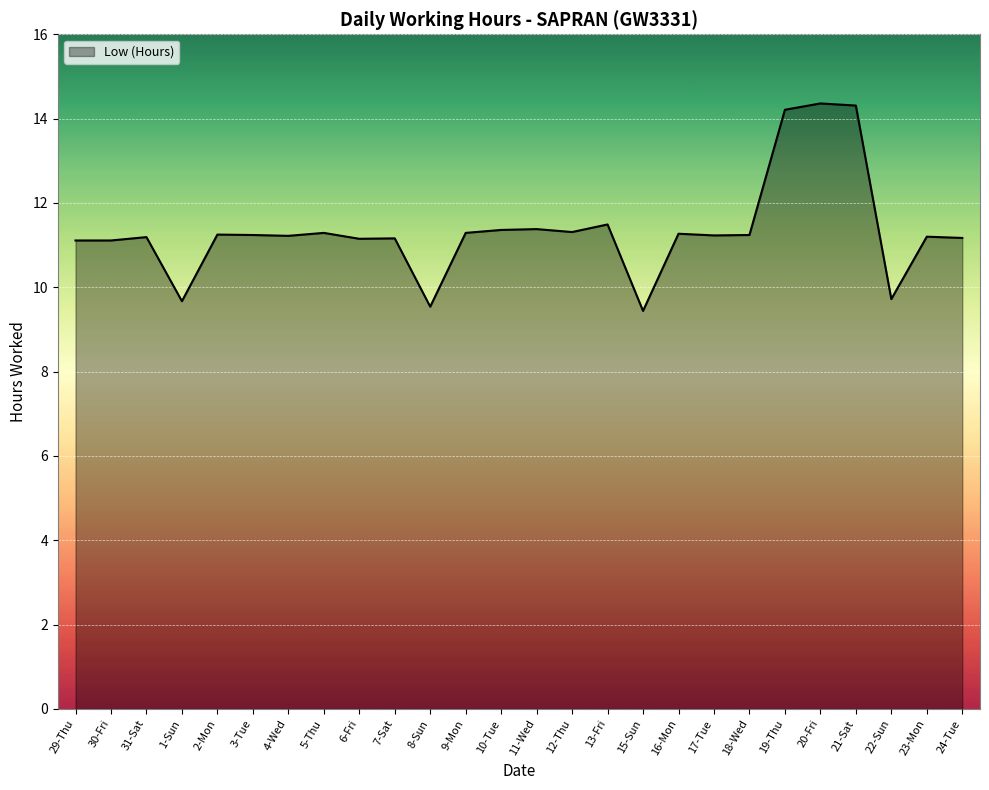

What is the change in value from 3-Tue to 19-Thu?

+3.0